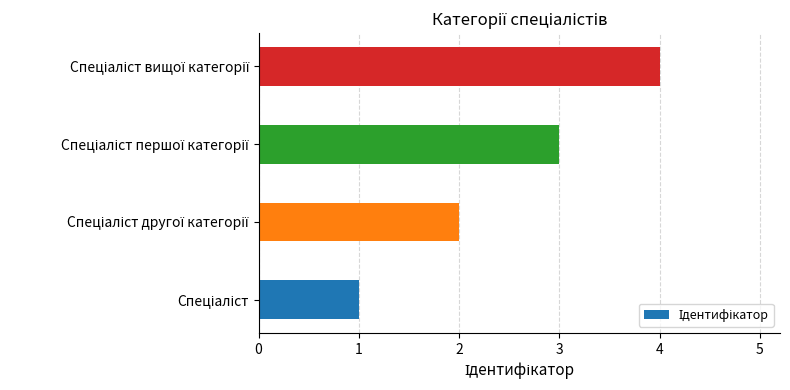

What is the greatest value displayed?

4